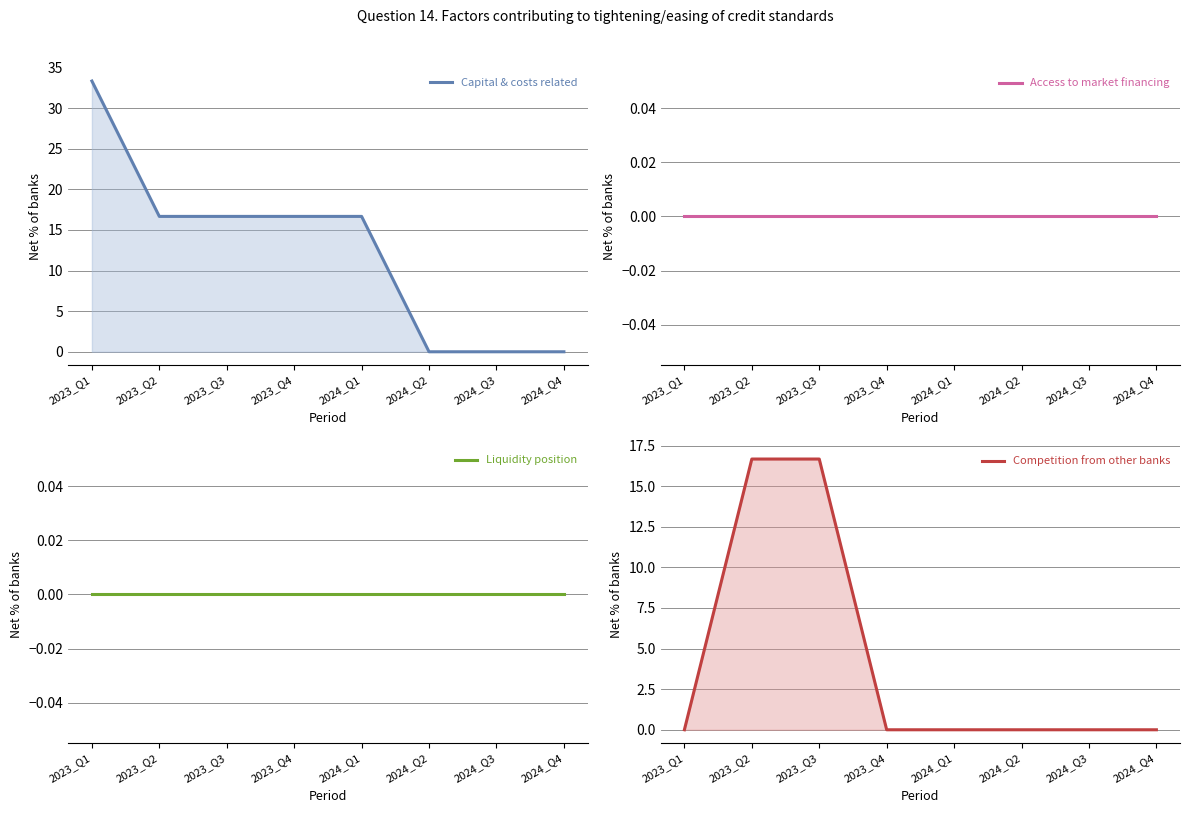

Is the value of Liquidity position at 2024_Q2 greater than the value of Access to market financing at 2023_Q4?

No